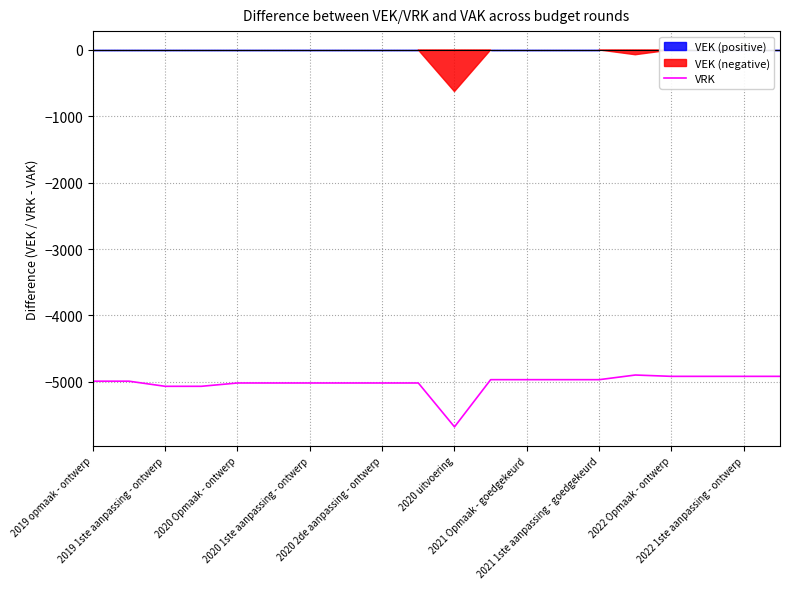

What is the minimum value for VRK?

-5678